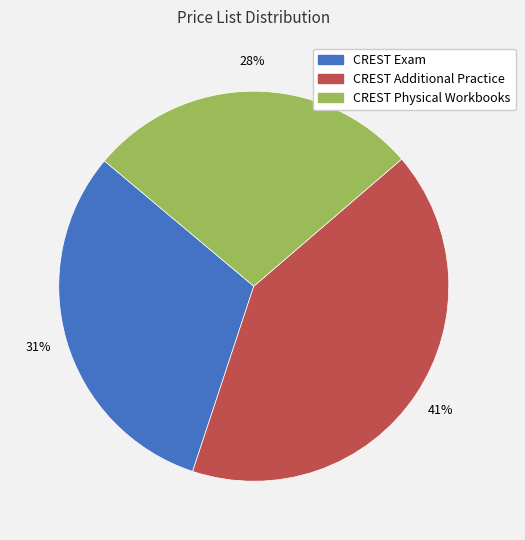

Is there any slice that represents more than half of the pie?

No